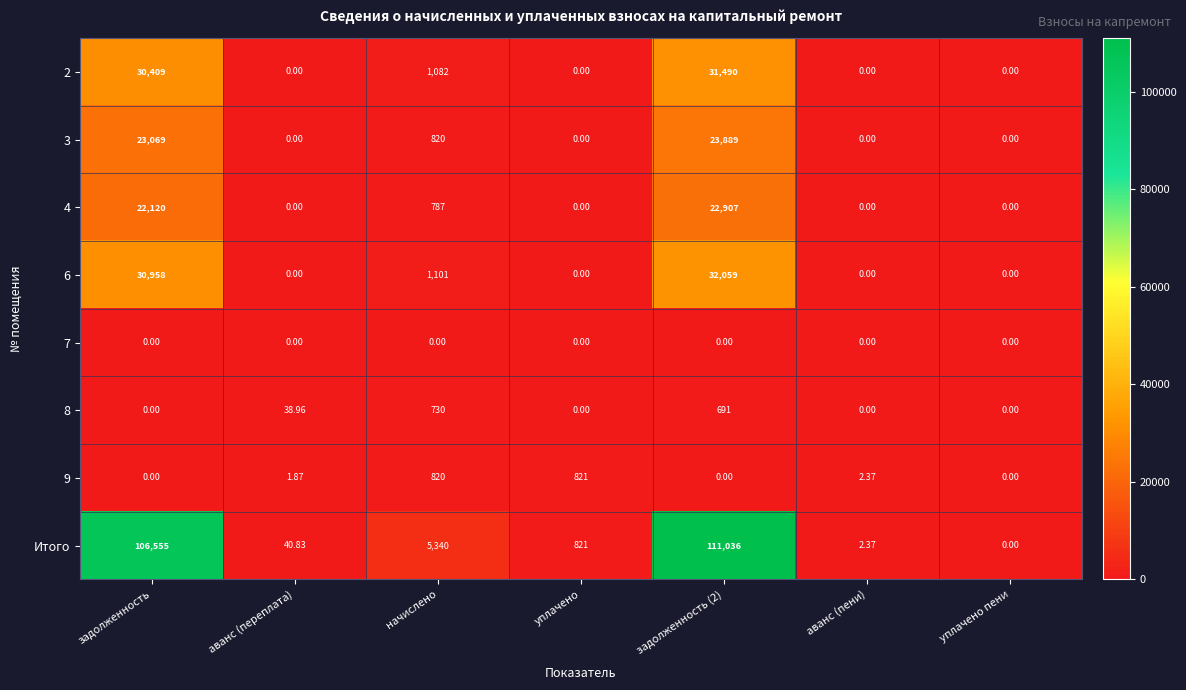

Where does the 9 series first go above 1?

аванс (переплата)